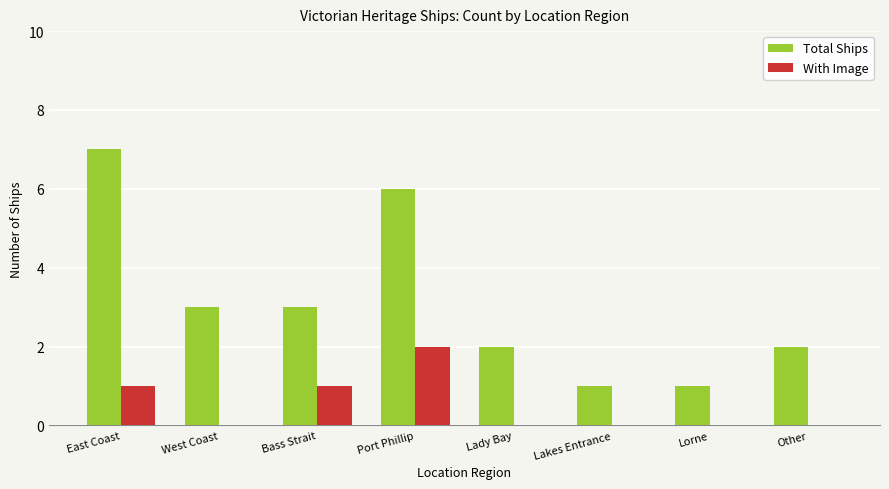

Where does the Total Ships series first go above 3?

East Coast